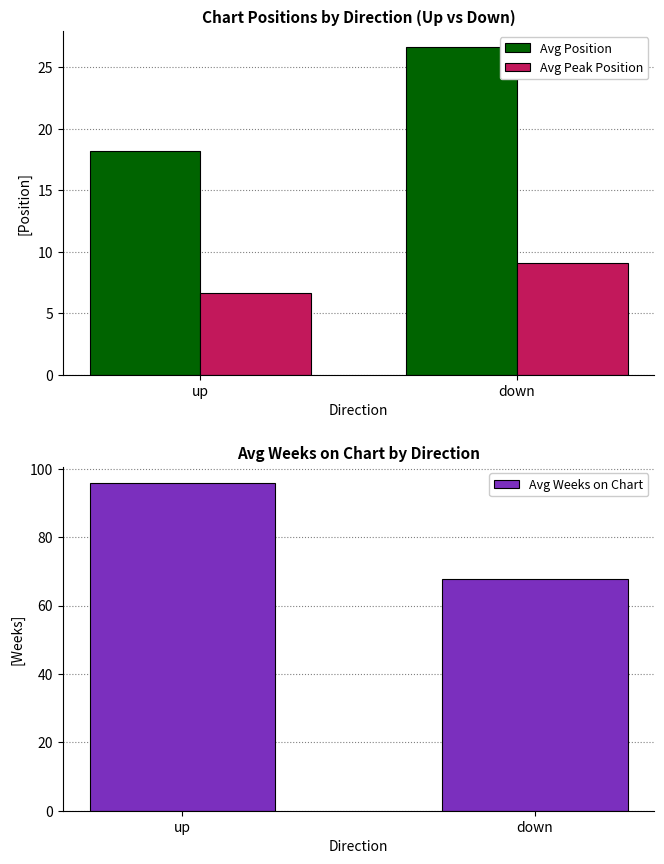

Rank the series by their average value, from lowest to highest.

Avg Peak Position, Avg Position, Avg Weeks on Chart